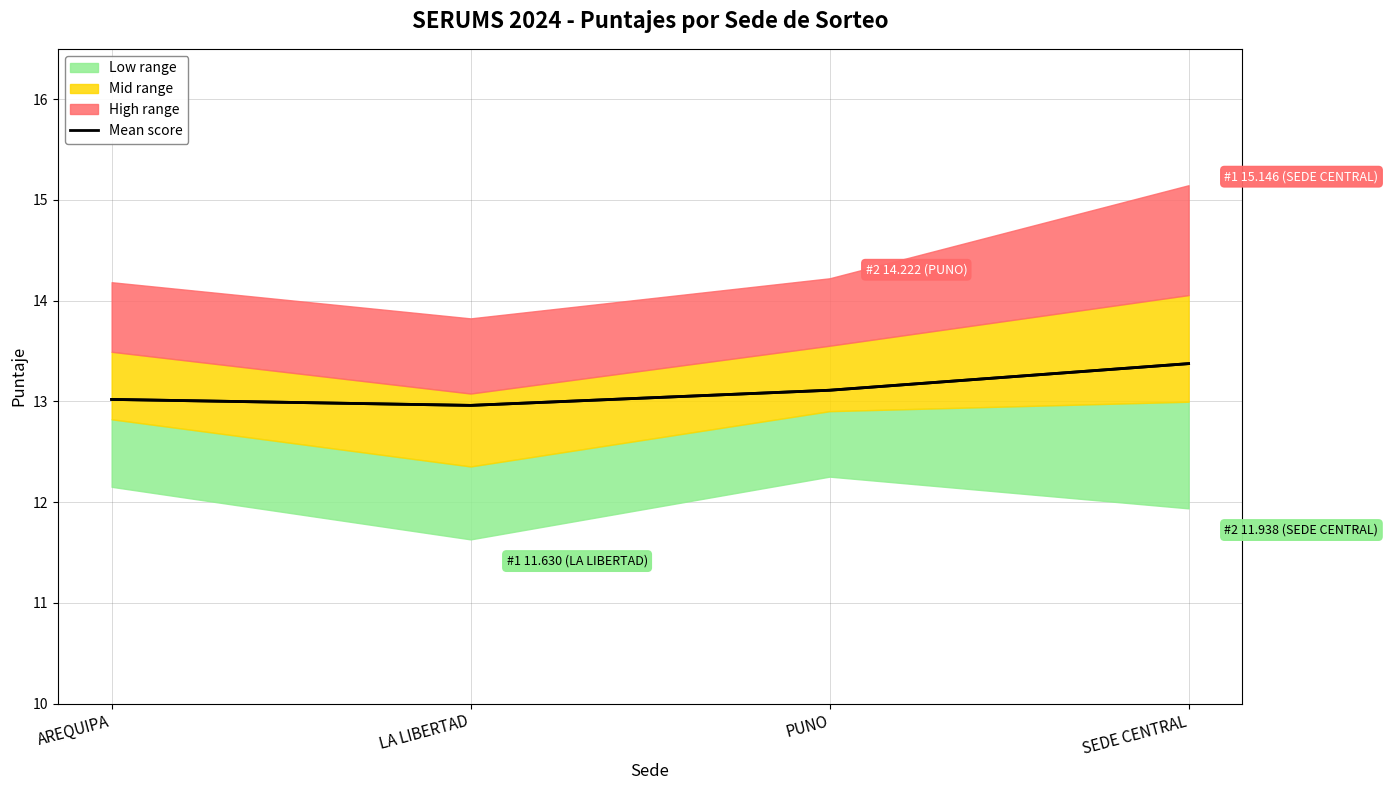

What is the average value?

13.1